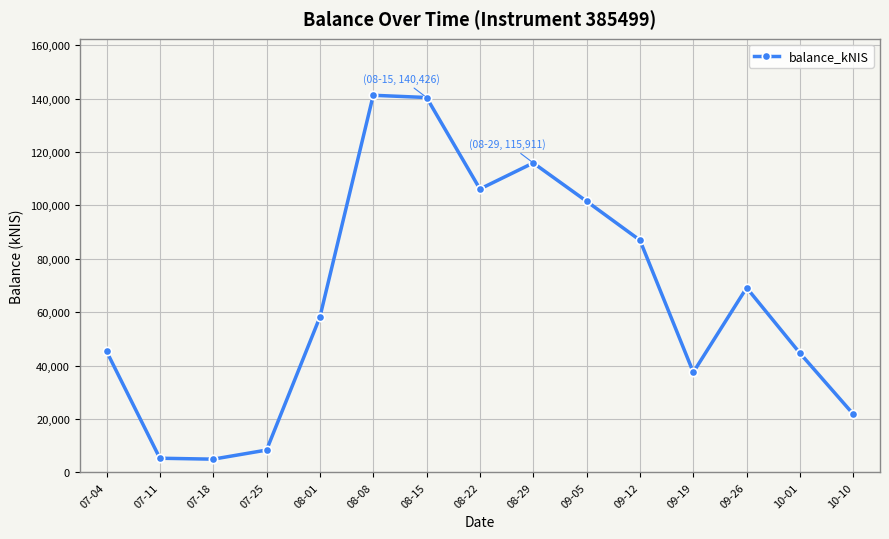

What position from the right is 08-15?

9